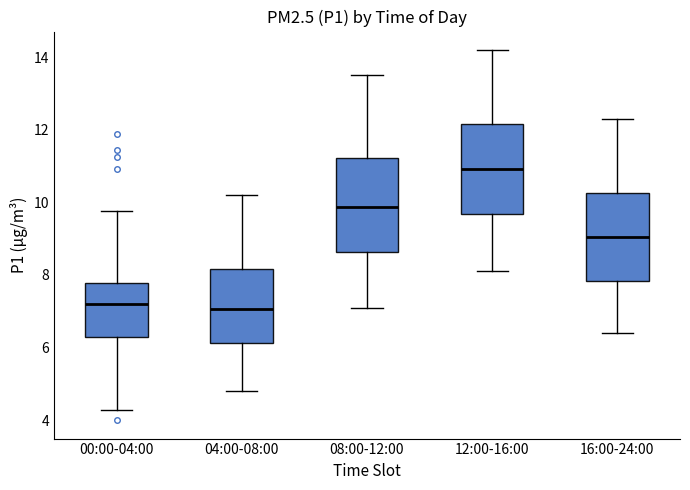

Reading left to right, read every box against the y-axis: the position of its median line, the range the box covers, and the ends of its whiskers. The values are not printed on the chart, so give them approximately, as read against the axis.

00:00-04:00: median 7.2, box 6.2 to 7.8, whiskers 4.2 to 9.8
04:00-08:00: median 7.0, box 6.2 to 8.2, whiskers 4.8 to 10.2
08:00-12:00: median 9.8, box 8.6 to 11.2, whiskers 7.2 to 13.6
12:00-16:00: median 11.0, box 9.6 to 12.2, whiskers 8.2 to 14.2
16:00-24:00: median 9.0, box 7.8 to 10.2, whiskers 6.4 to 12.4